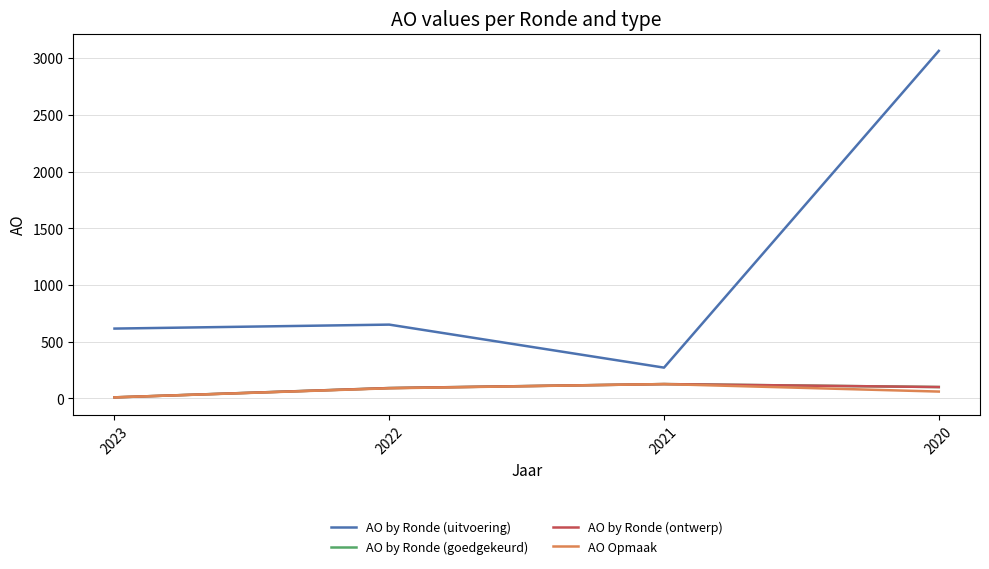

True or false: AO by Ronde (uitvoering) and AO by Ronde (ontwerp) intersect in this chart.

False